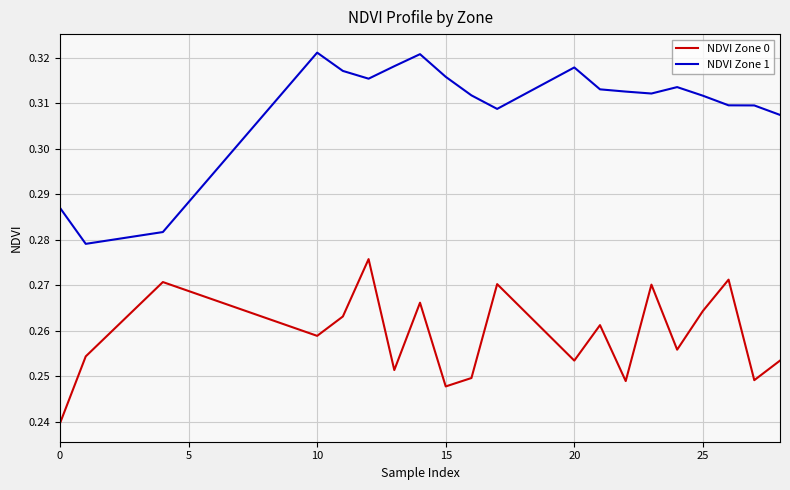

True or false: NDVI Zone 0 and NDVI Zone 1 cross at least once.

False